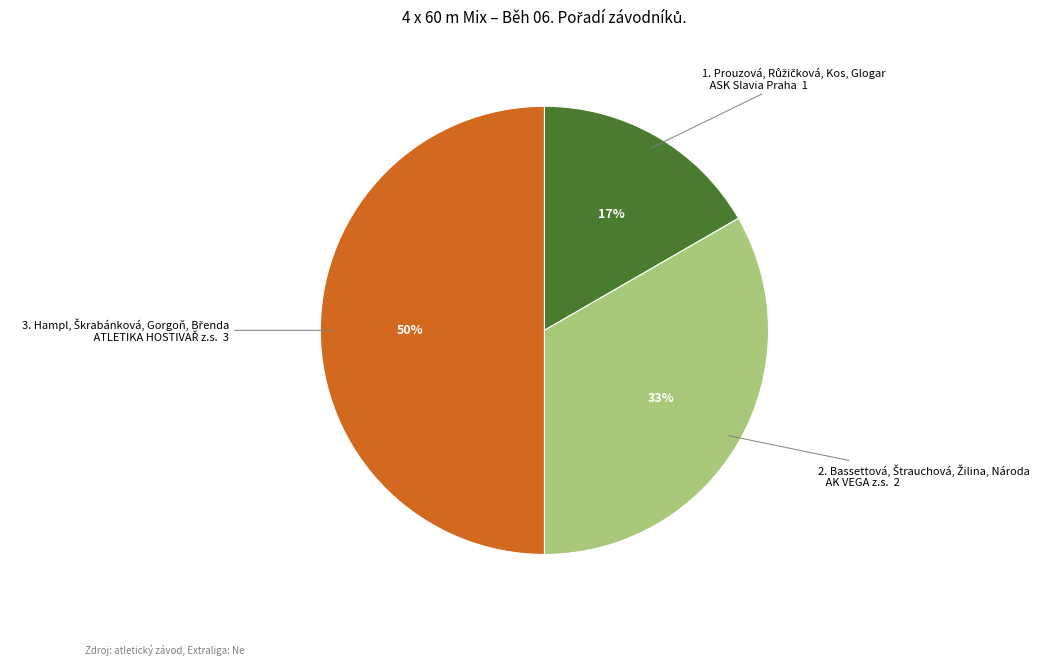

To the nearest percent, what is the average slice percentage?

33%